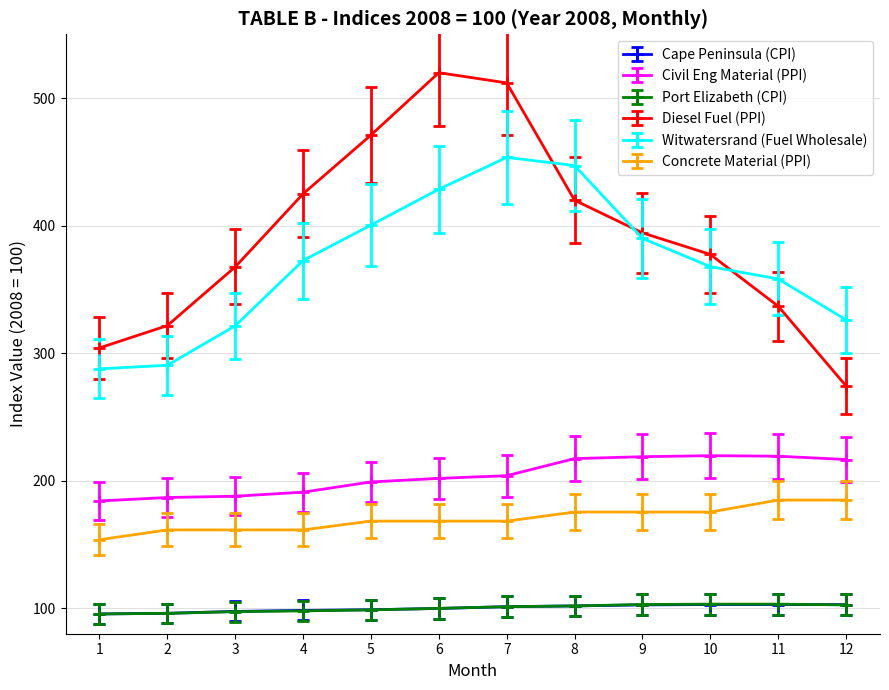

How many data points in Concrete Material (PPI) are less than 168?

4